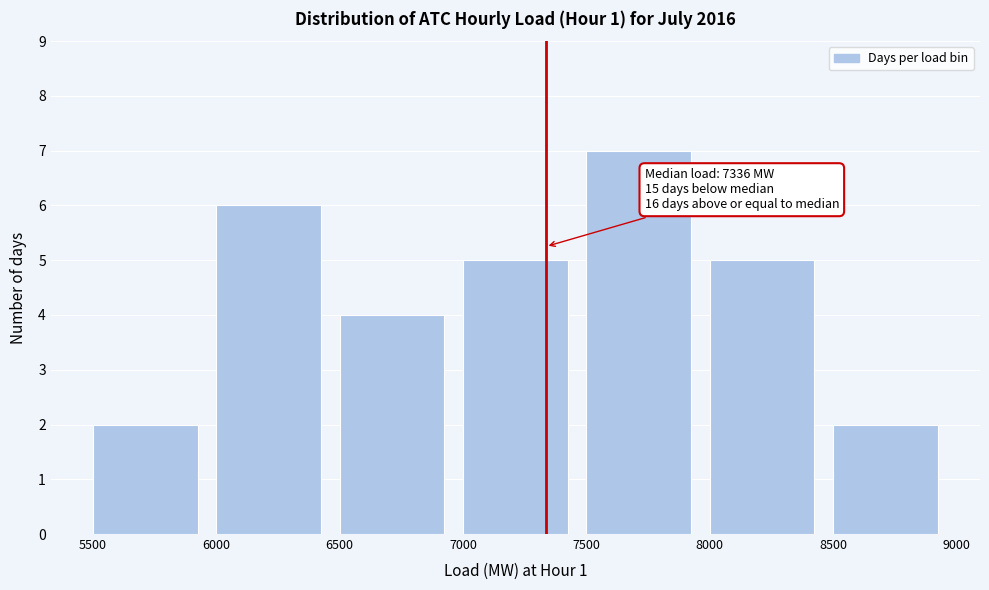

Over which range of the x-axis is the bar tallest?

7500 to 8000